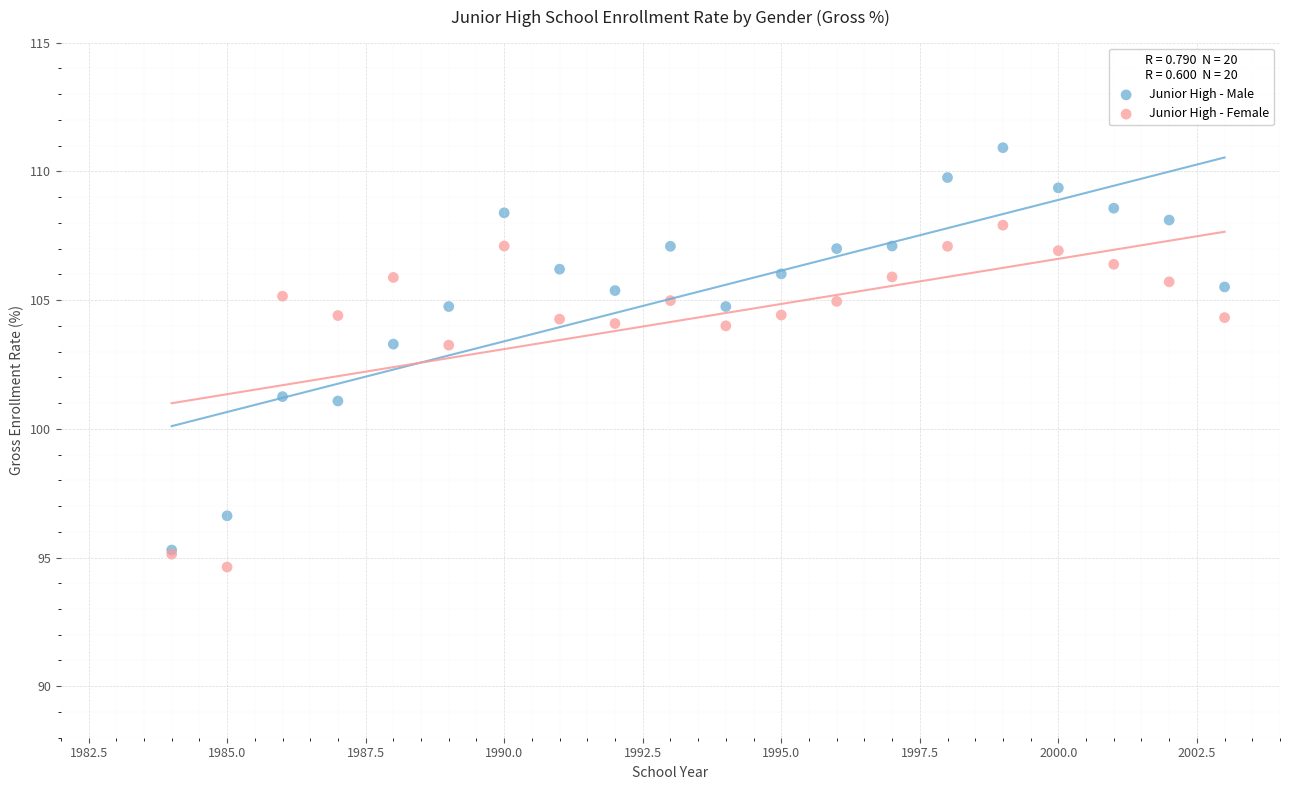

Which series reaches the minimum Y coordinate?

Junior High - Female